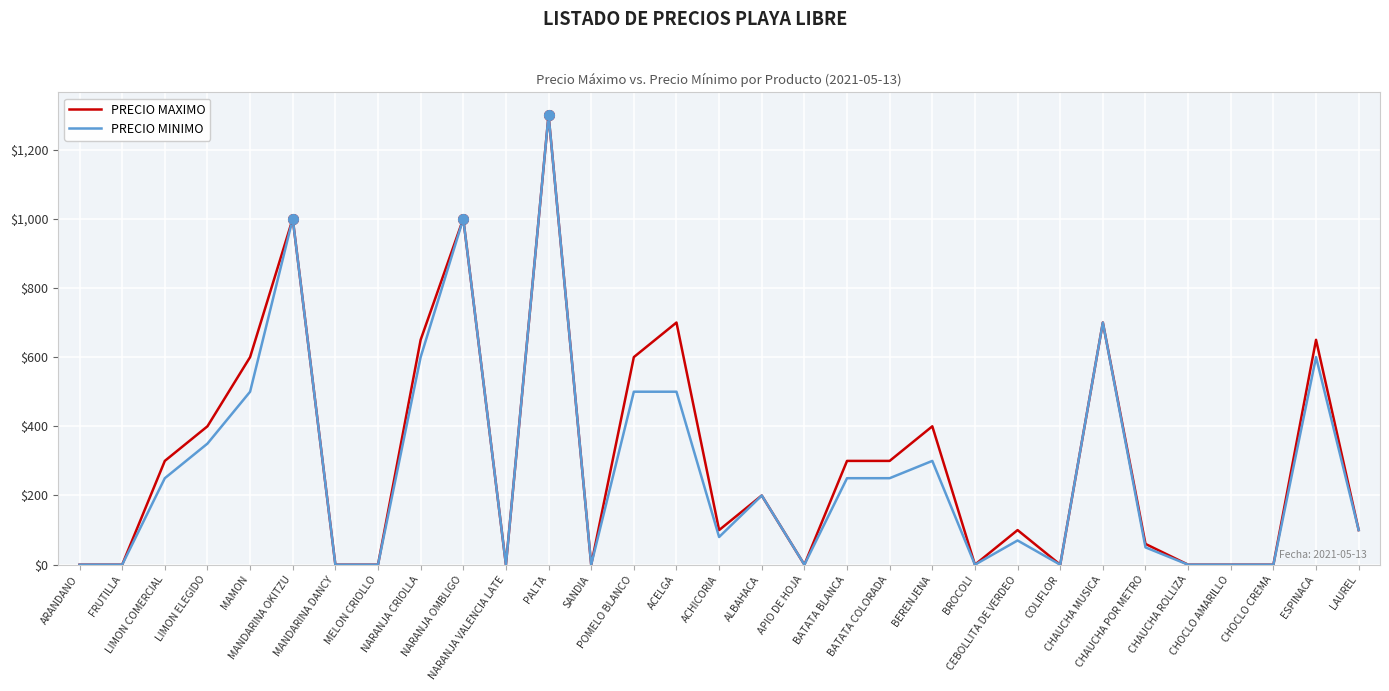

What is the maximum value shown in the chart?

1300